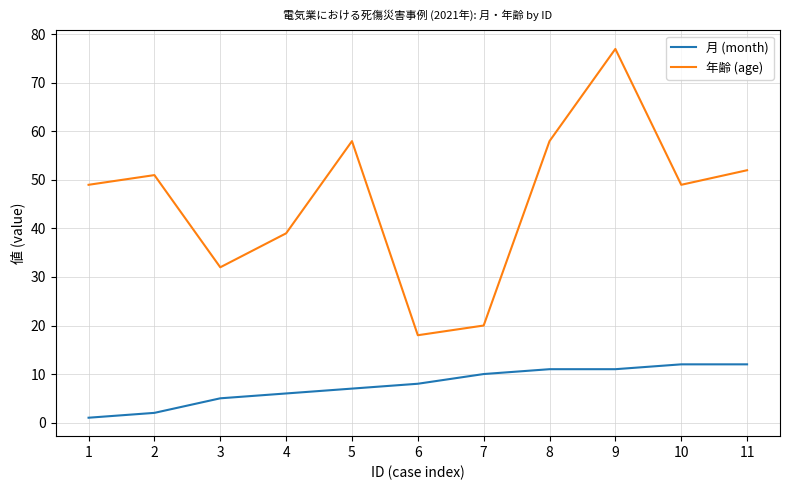

What is the highest value of the 月 (month) series?

12